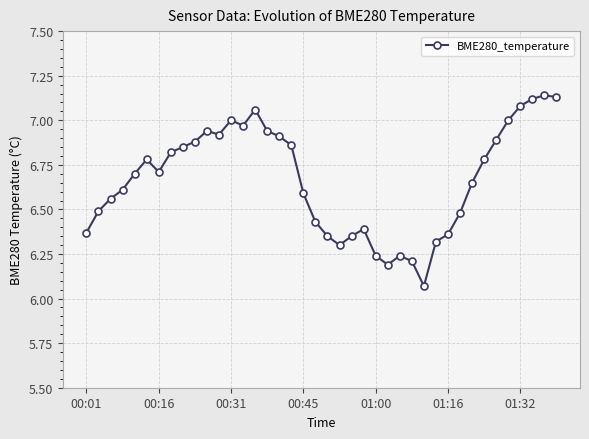

What is the difference between the maximum and minimum values?

1.1